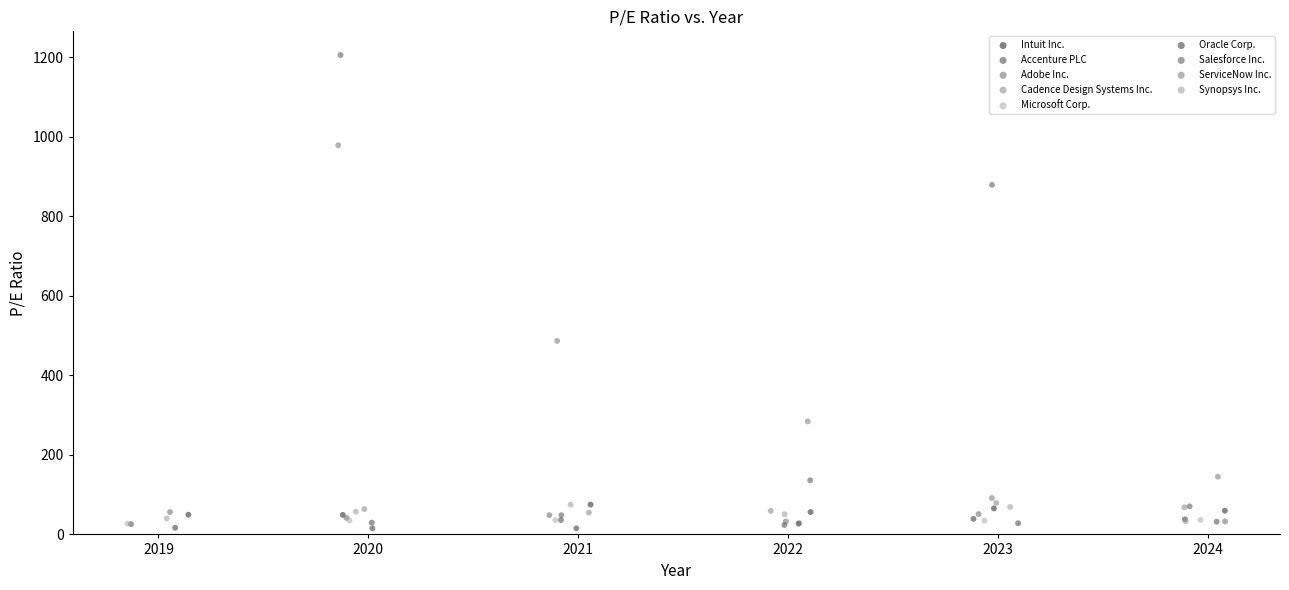

What are all the series names shown in the legend?

Intuit Inc., Accenture PLC, Adobe Inc., Cadence Design Systems Inc., Microsoft Corp., Oracle Corp., Salesforce Inc., ServiceNow Inc., Synopsys Inc.